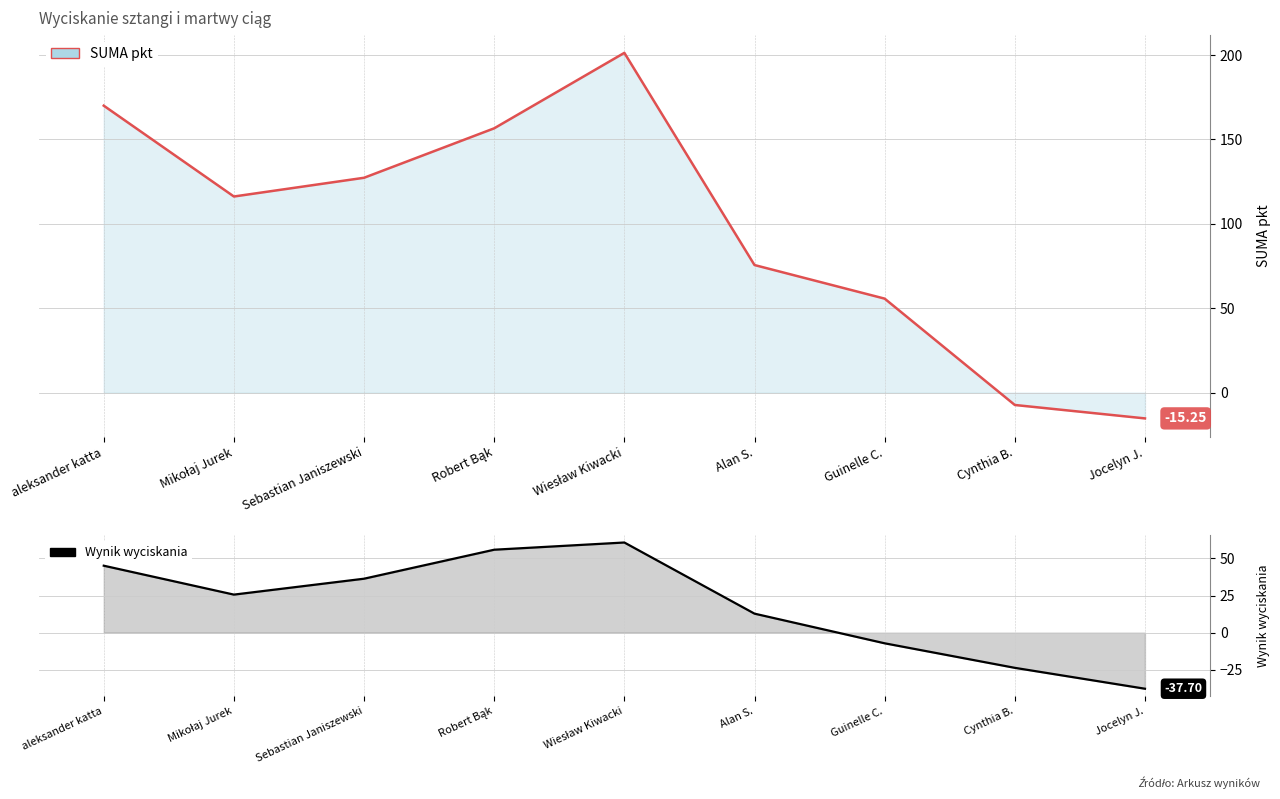

Which category has the highest value in the Wynik wyciskania series?

Wiesław Kiwacki